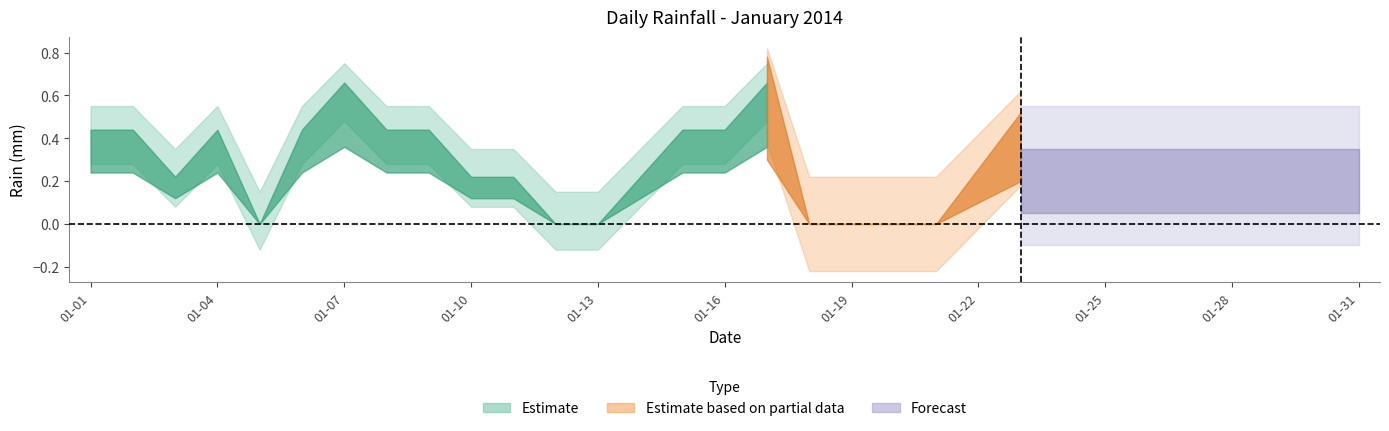

Rank the categories by value from lowest to highest.

2014-01-05, 2014-01-12, 2014-01-13, 2014-01-18, 2014-01-19, 2014-01-20, 2014-01-21, 2014-01-24, 2014-01-25, 2014-01-26, 2014-01-27, 2014-01-28, 2014-01-29, 2014-01-30, 2014-01-31, 2014-01-03, 2014-01-10, 2014-01-11, 2014-01-14, 2014-01-22, 2014-01-01, 2014-01-02, 2014-01-04, 2014-01-06, 2014-01-08, 2014-01-09, 2014-01-15, 2014-01-16, 2014-01-23, 2014-01-07, 2014-01-17